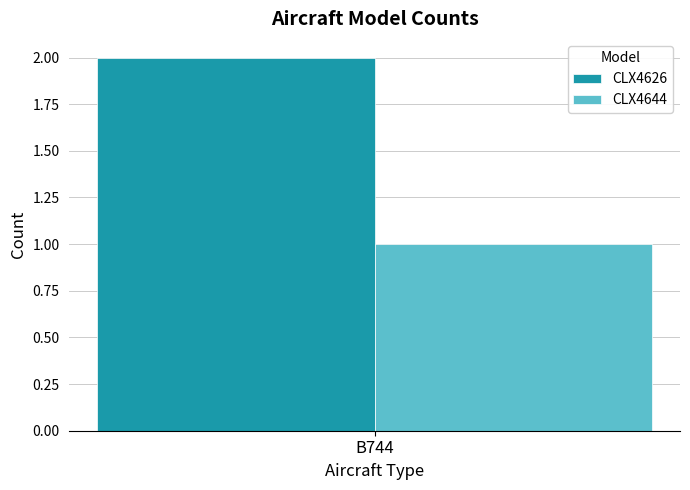

True or false: CLX4644 has a value of 0 at B744.

False